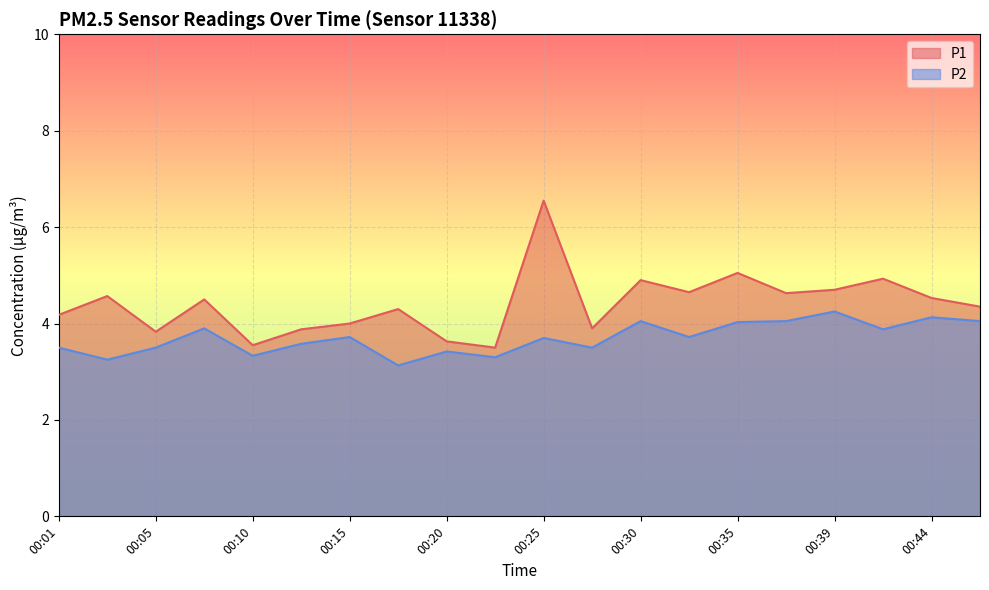

Count the number of data series in this chart.

2